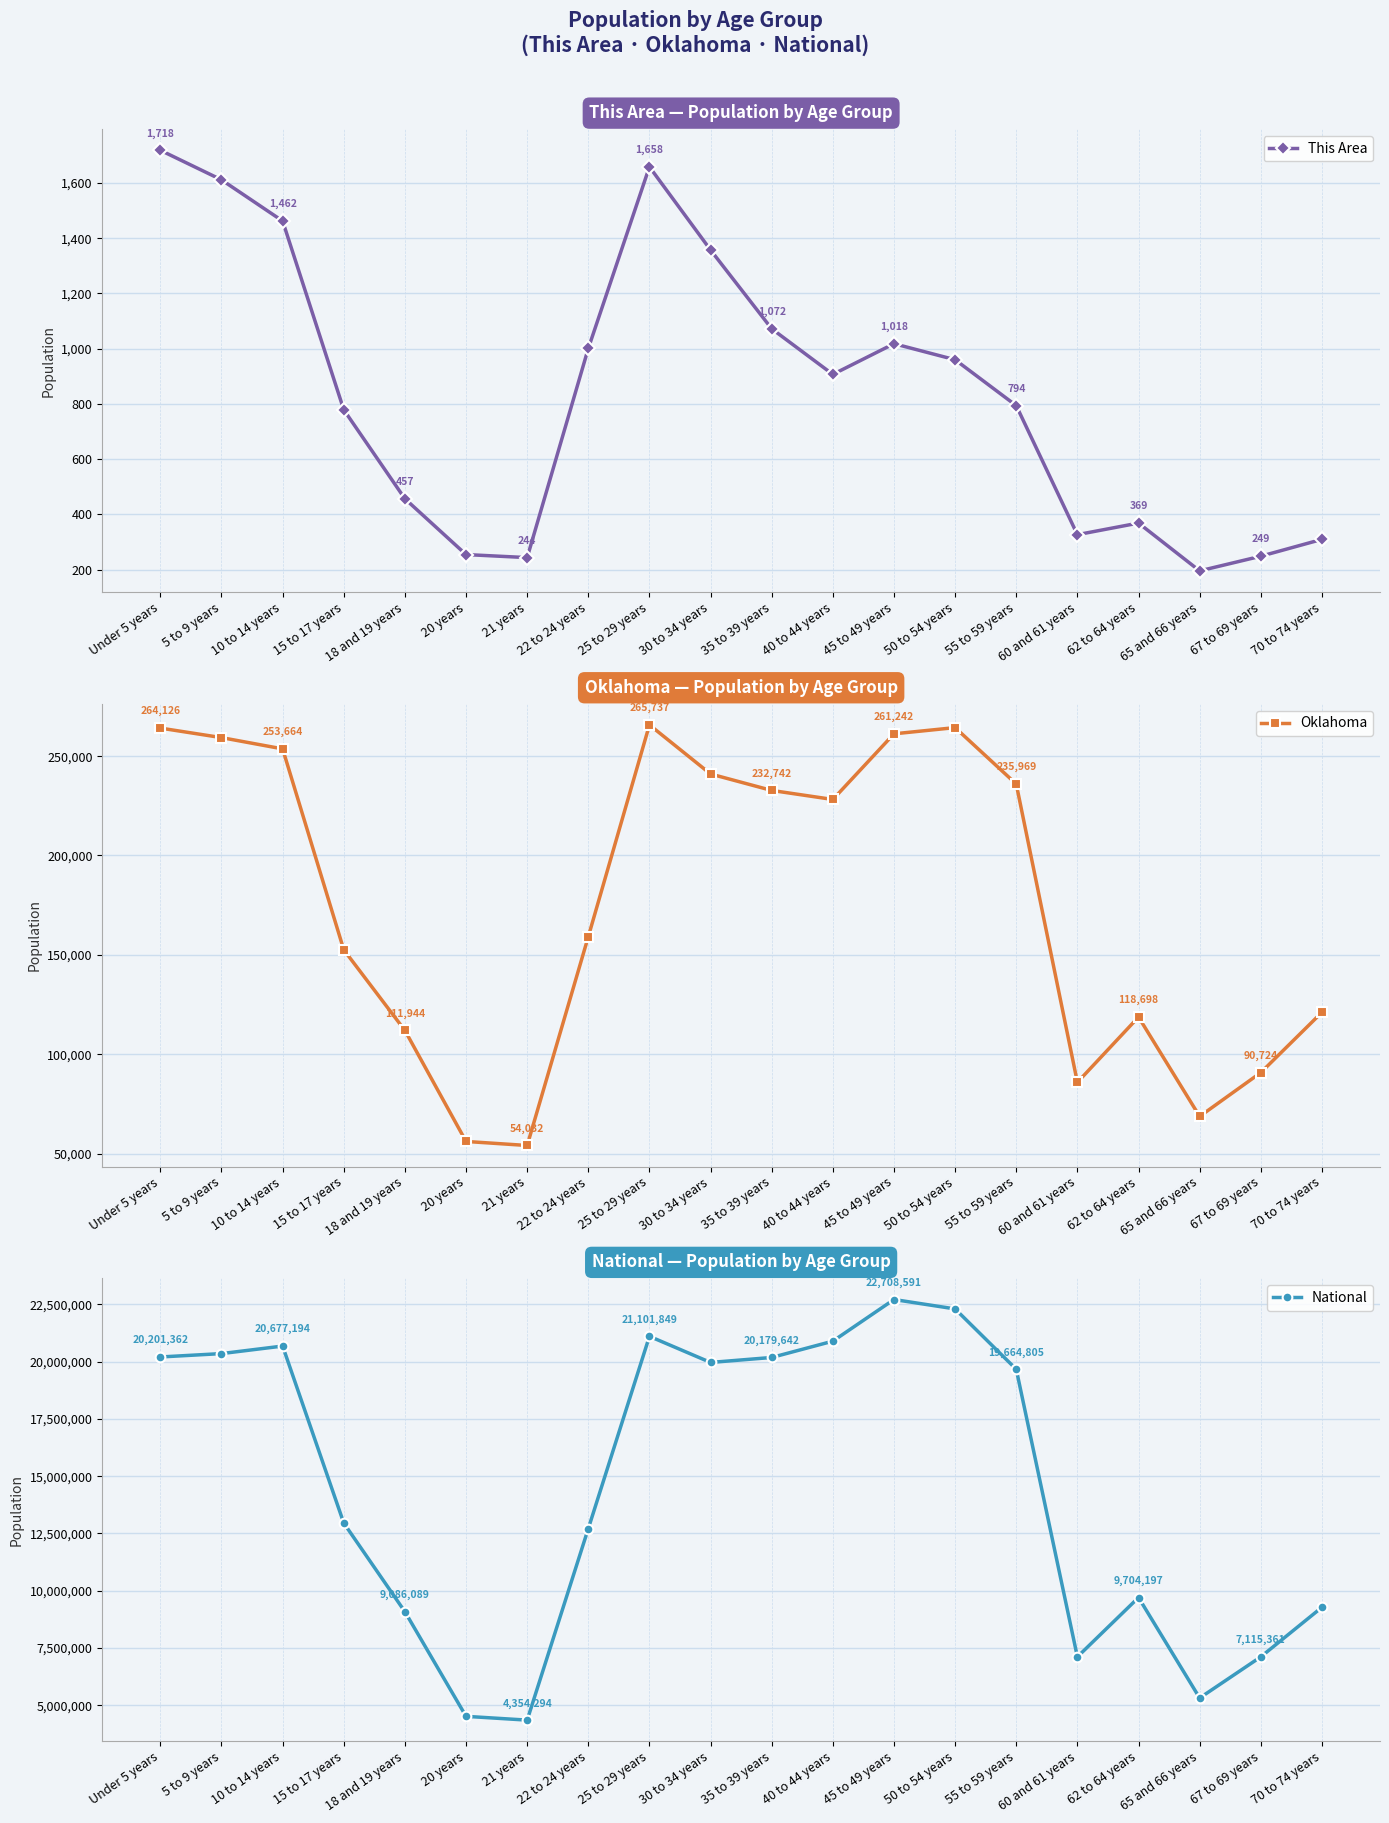

At which category does This Area reach its first local valley?

21 years